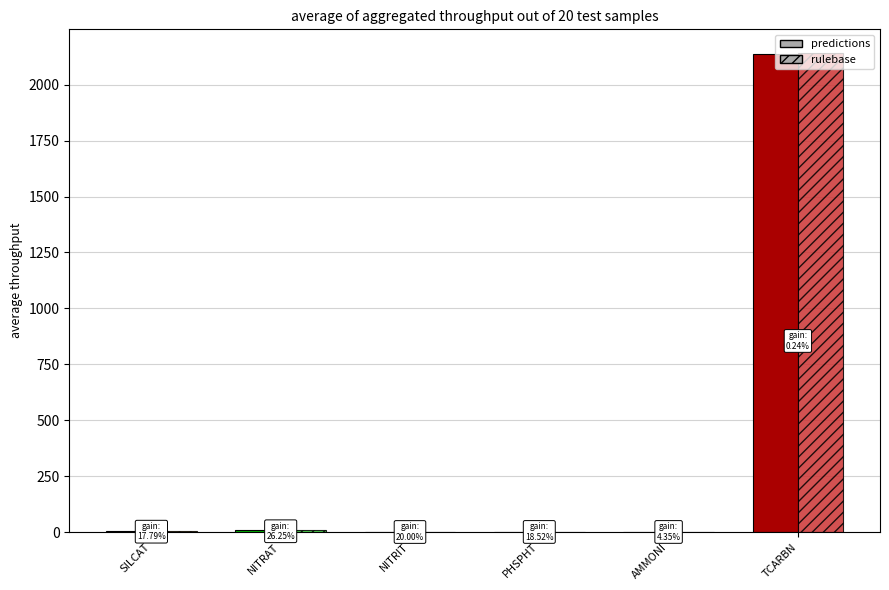

Which label corresponds to the smallest value in the chart?

NITRIT